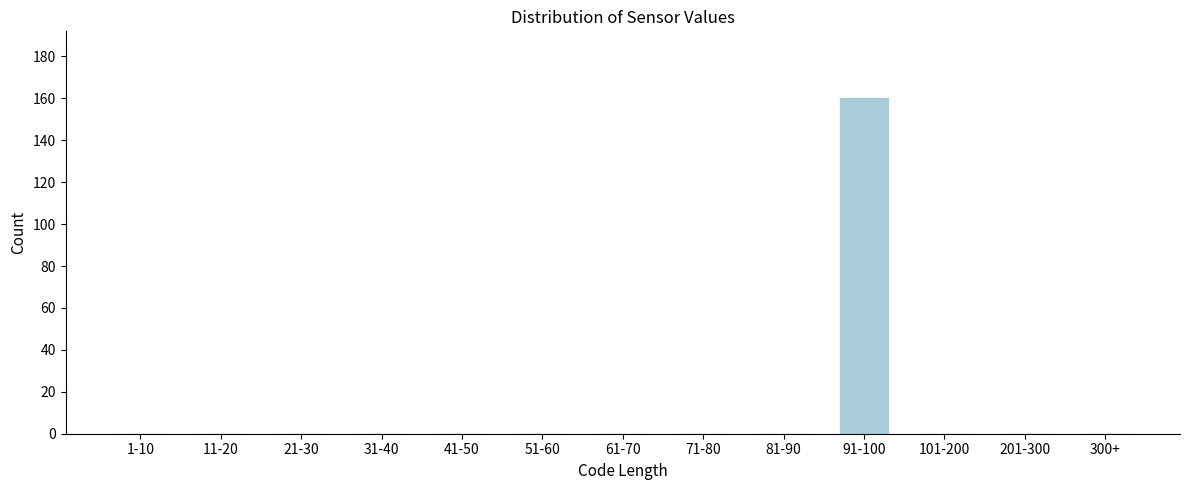

Reading left to right, transcribe all the data shown in this chart.

1-10=0	11-20=0	21-30=0	31-40=0	41-50=0	51-60=0	61-70=0	71-80=0	81-90=0	91-100=160	101-200=0	201-300=0	300+=0